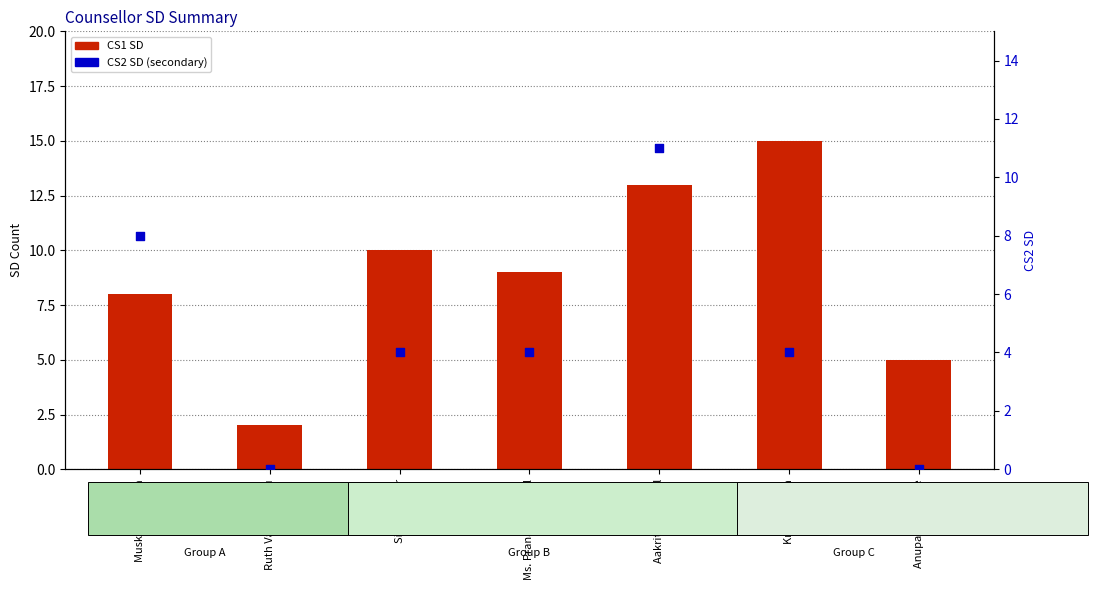

Which series has the widest spread of Y values?

CS1 SD